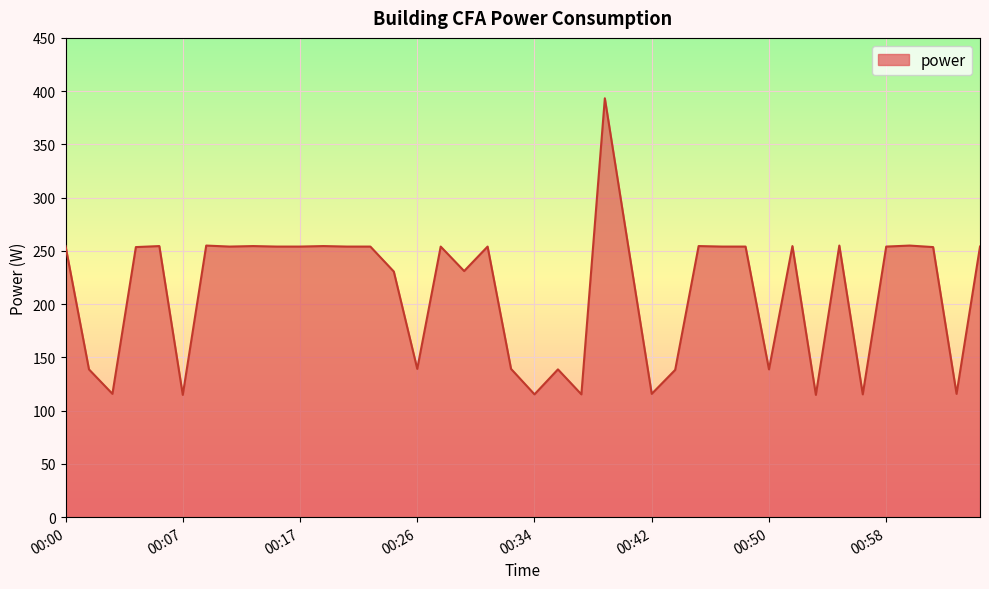

What is the maximum value shown in the chart?

393.3